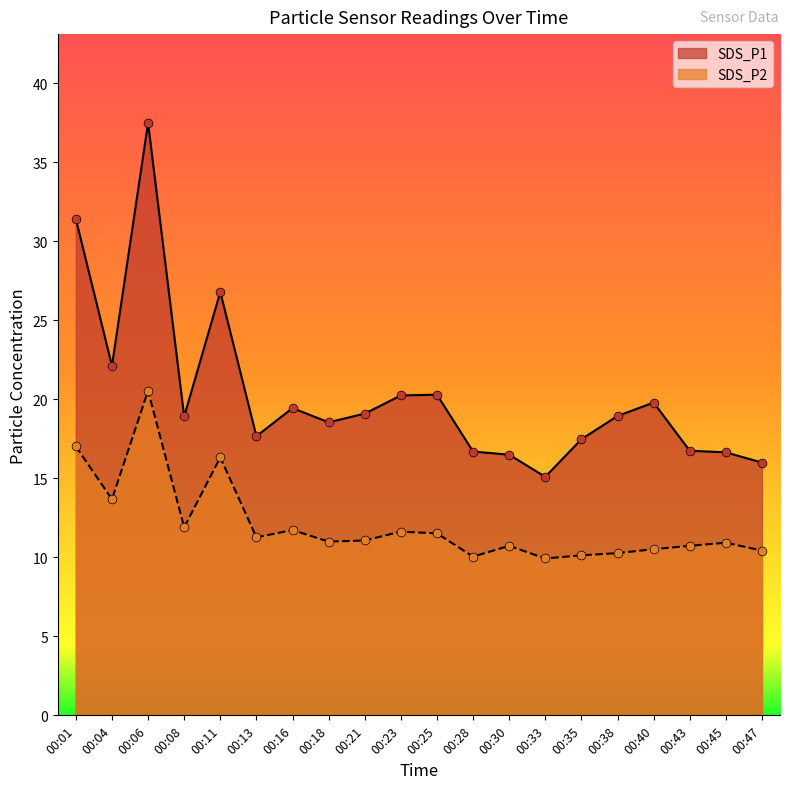

Which series reaches the minimum Y coordinate?

SDS_P2